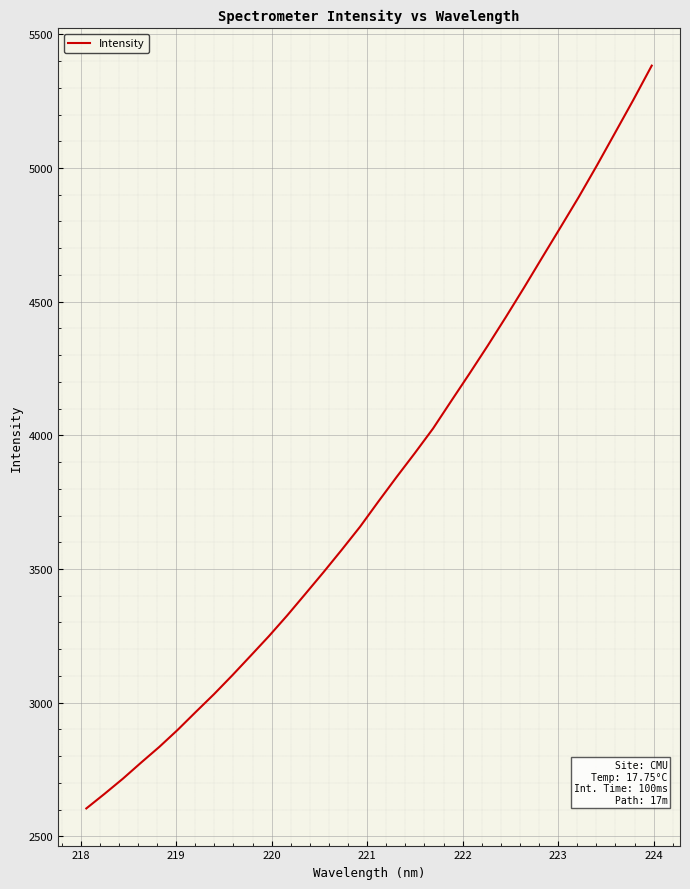

What is the minimum value shown in the chart?

2604.3